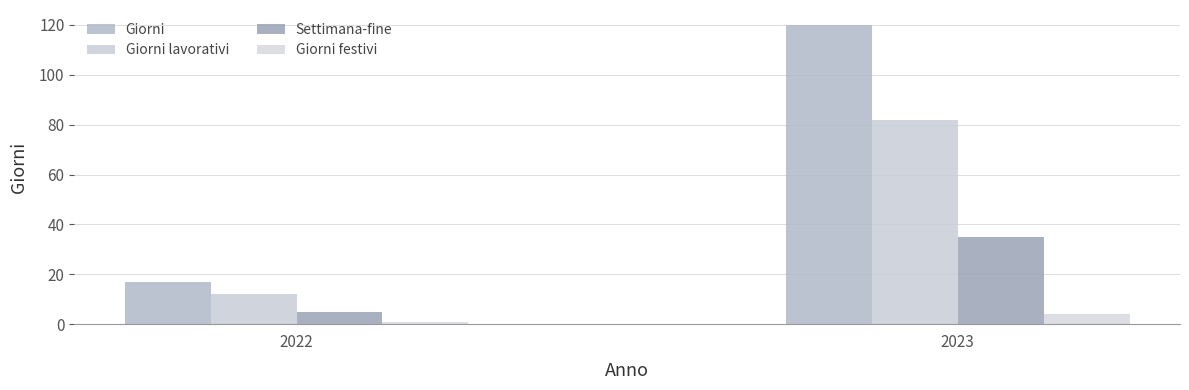

Where is Giorni festivi nearest to the value 2?

2022